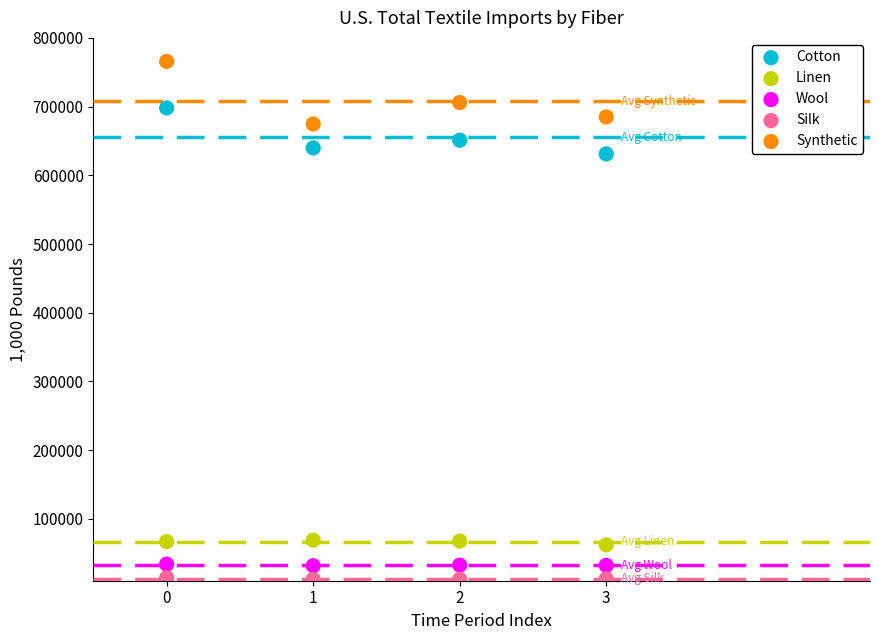

Which series contains the highest Y value?

Synthetic